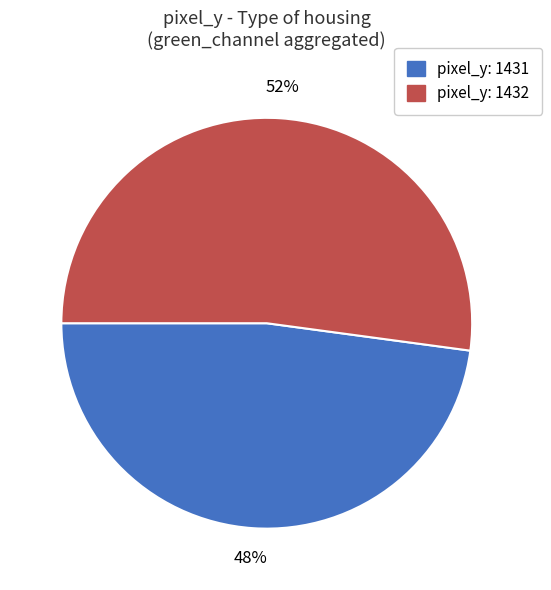

Combined, do pixel_y: 1432 and pixel_y: 1431 account for over 50%?

Yes